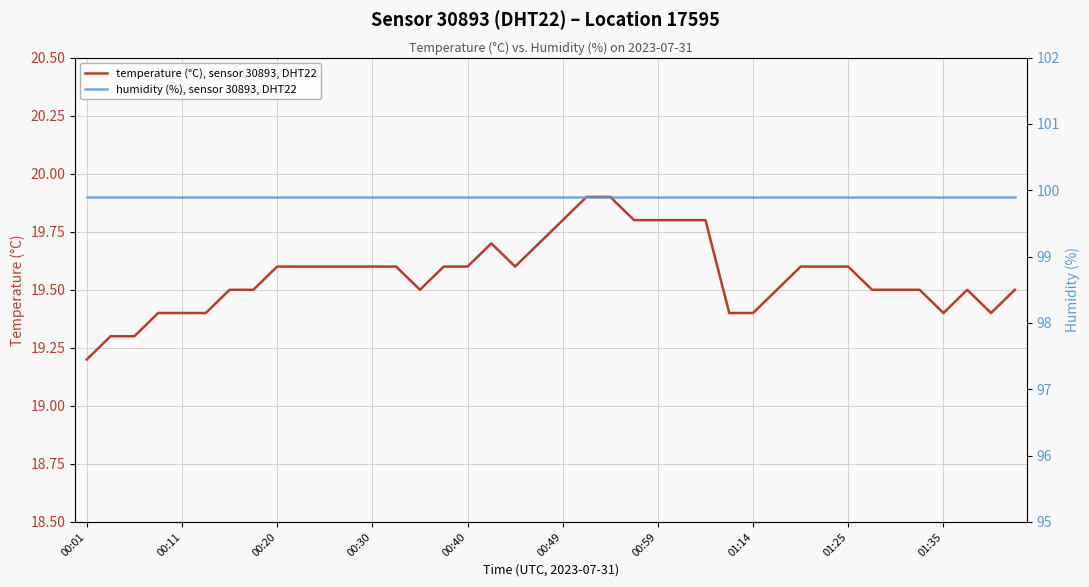

Rank the series by their average value, from lowest to highest.

temperature (°C), sensor 30893, DHT22, humidity (%), sensor 30893, DHT22